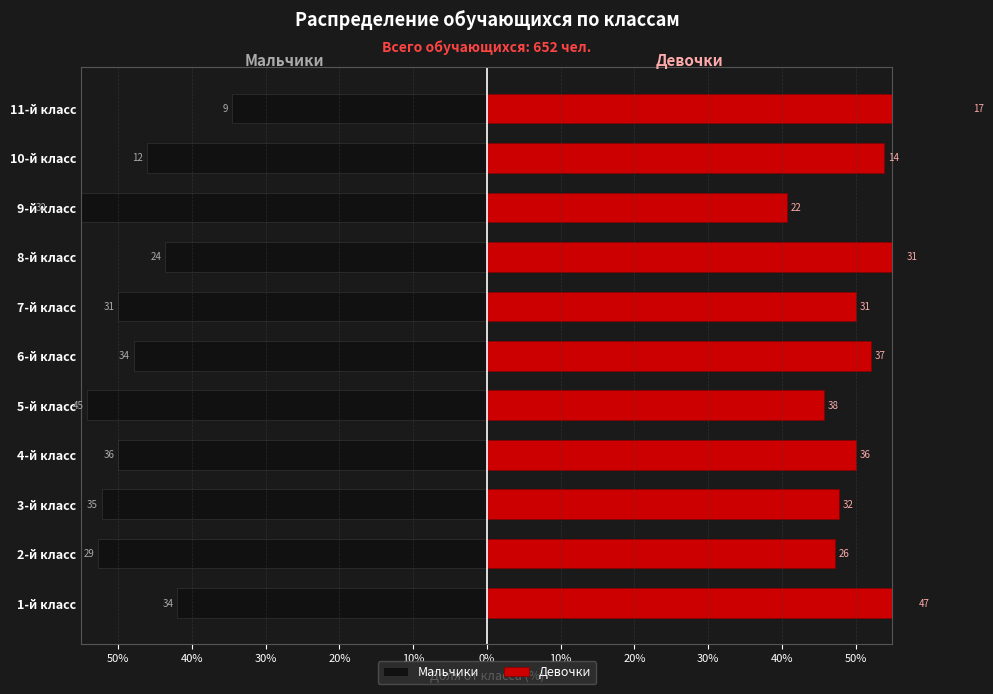

What is the label of the 4th bar from the right?

8-й класс